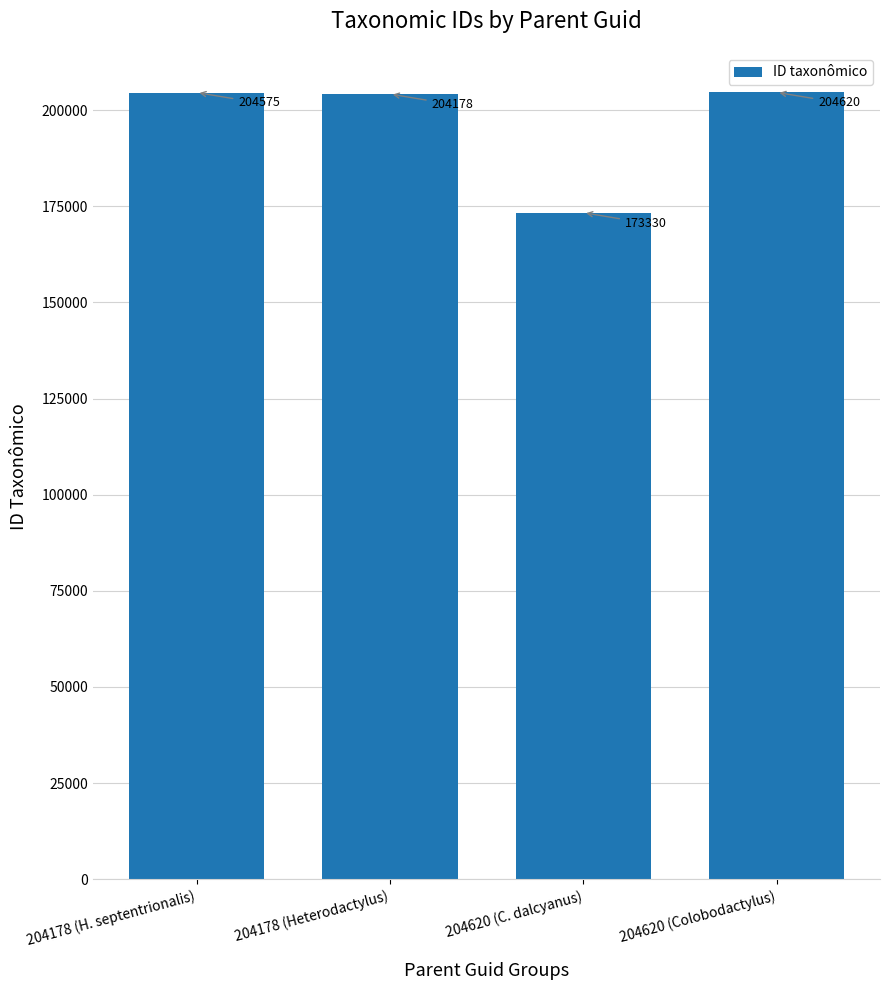

What is the difference between the maximum and minimum values?

31290